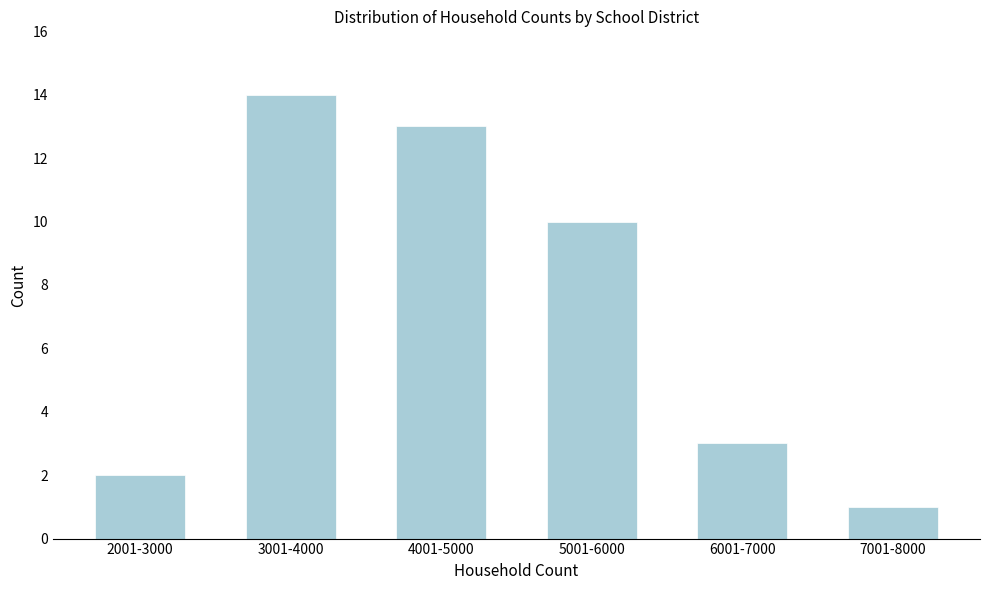

Reading left to right, transcribe all the data shown in this chart.

2	14	13	10	3	1